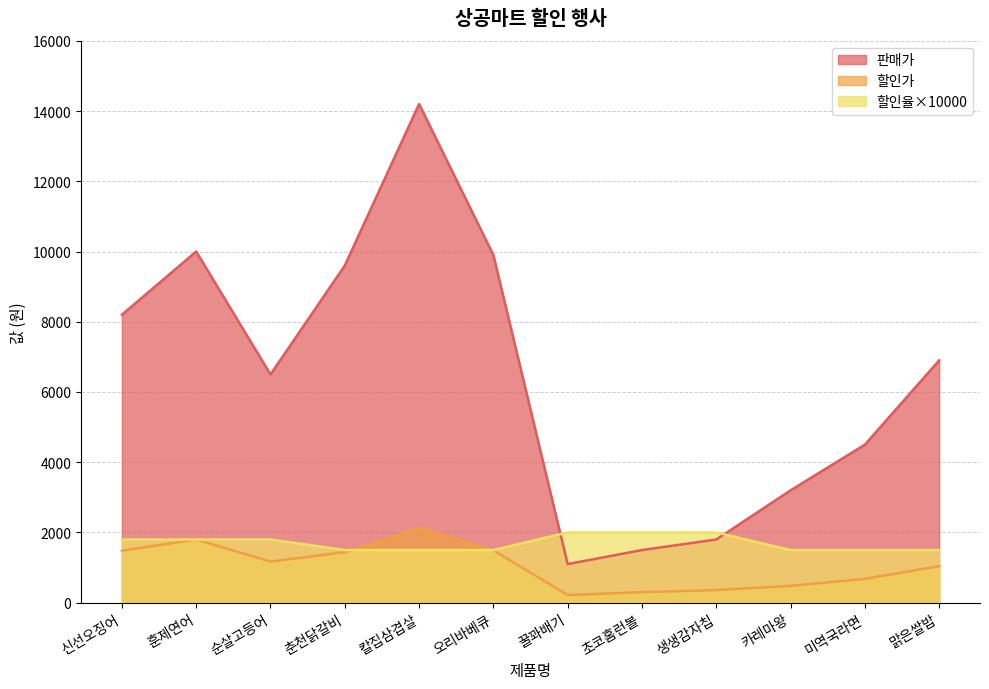

How many lines are shown in the chart?

3